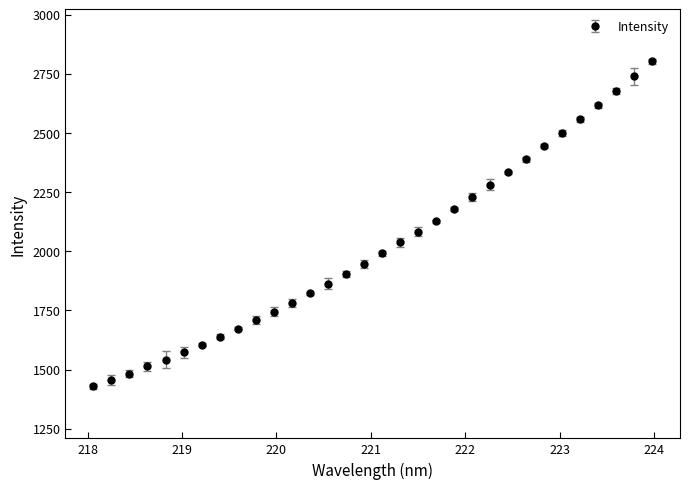

What is the difference between the second highest and minimum values?

1309.4